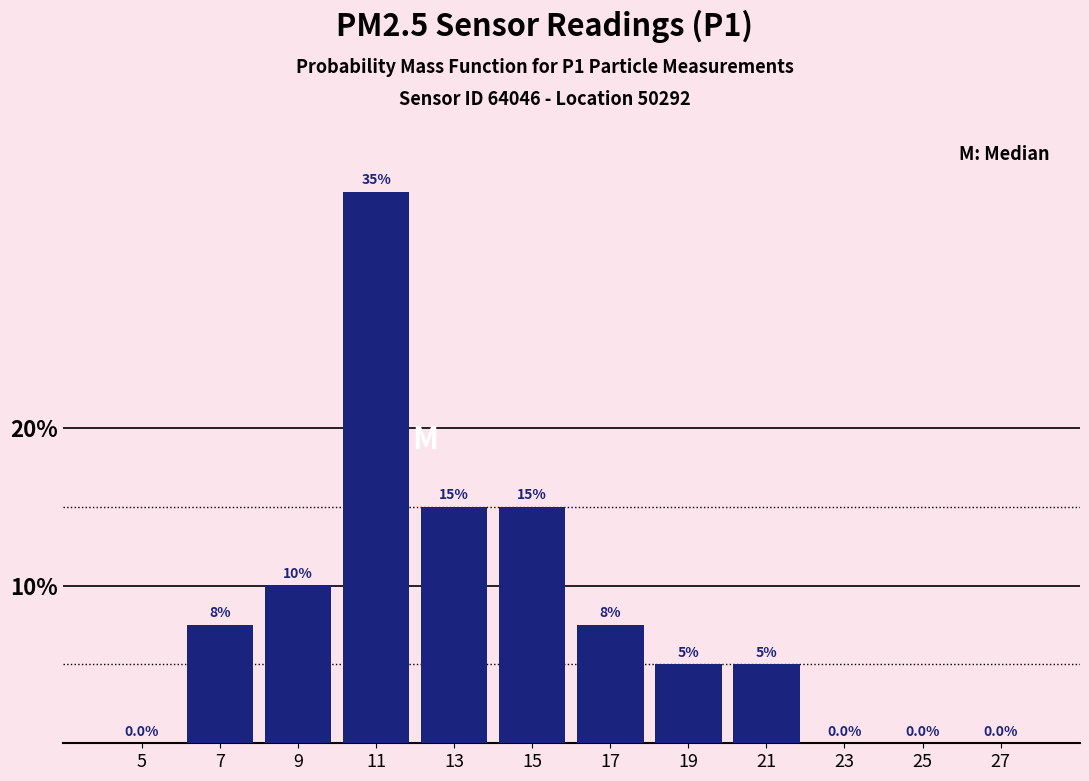

Reading left to right, extract all data points from this chart.

5=0.0	7=7.5	9=10.0	11=35.0	13=15.0	15=15.0	17=7.5	19=5.0	21=5.0	23=0.0	25=0.0	27=0.0